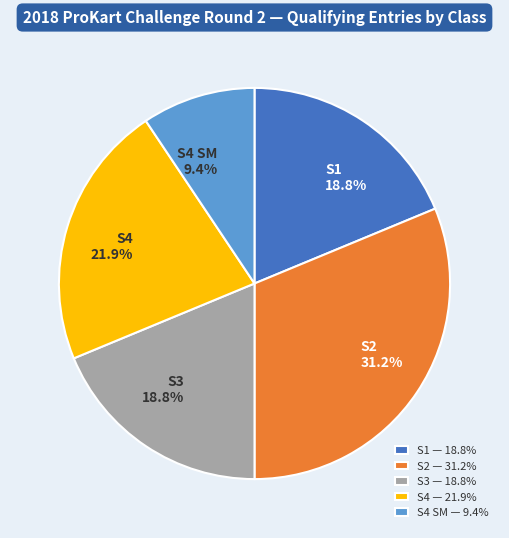

Approximately how many times larger is the value at S4 21.9% compared to S4 SM 9.4%?

2.3